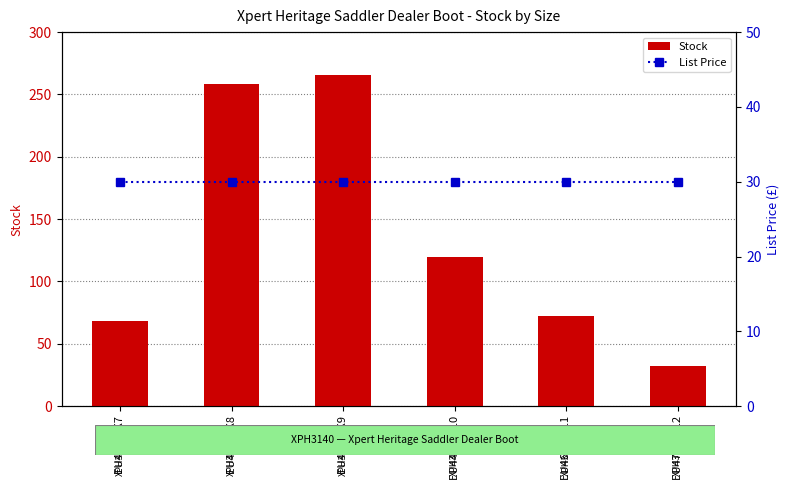

Rank the categories by Stock value from lowest to highest.

EU47 / UK12, EU41 / UK7, EU46 / UK11, EU44 / UK10, EU42 / UK8, EU43 / UK9